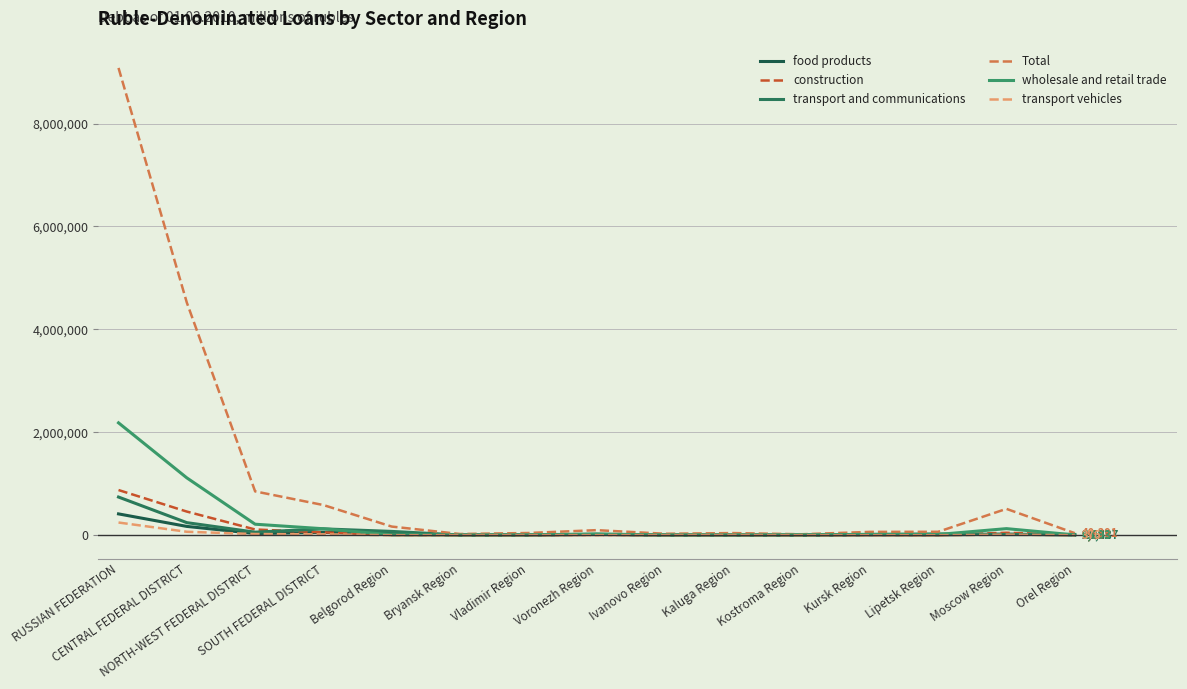

Is this an area chart (filled region under the line)?

No